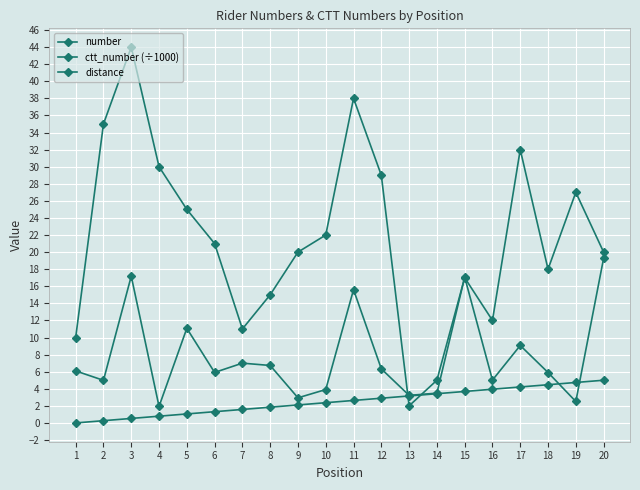

How many lines are shown in the chart?

3